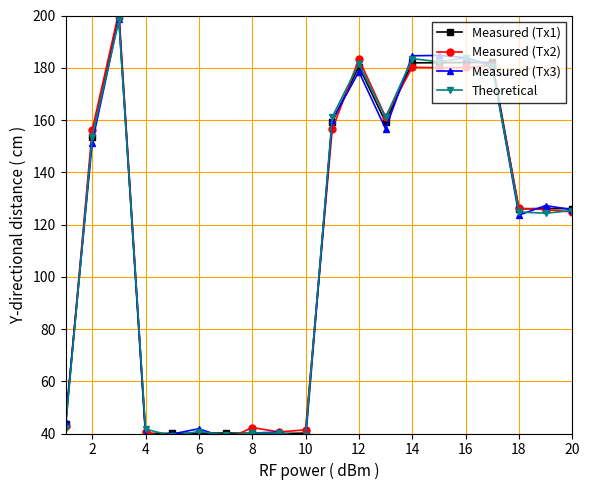

Which series has the largest range (max minus min)?

Measured (Tx2)